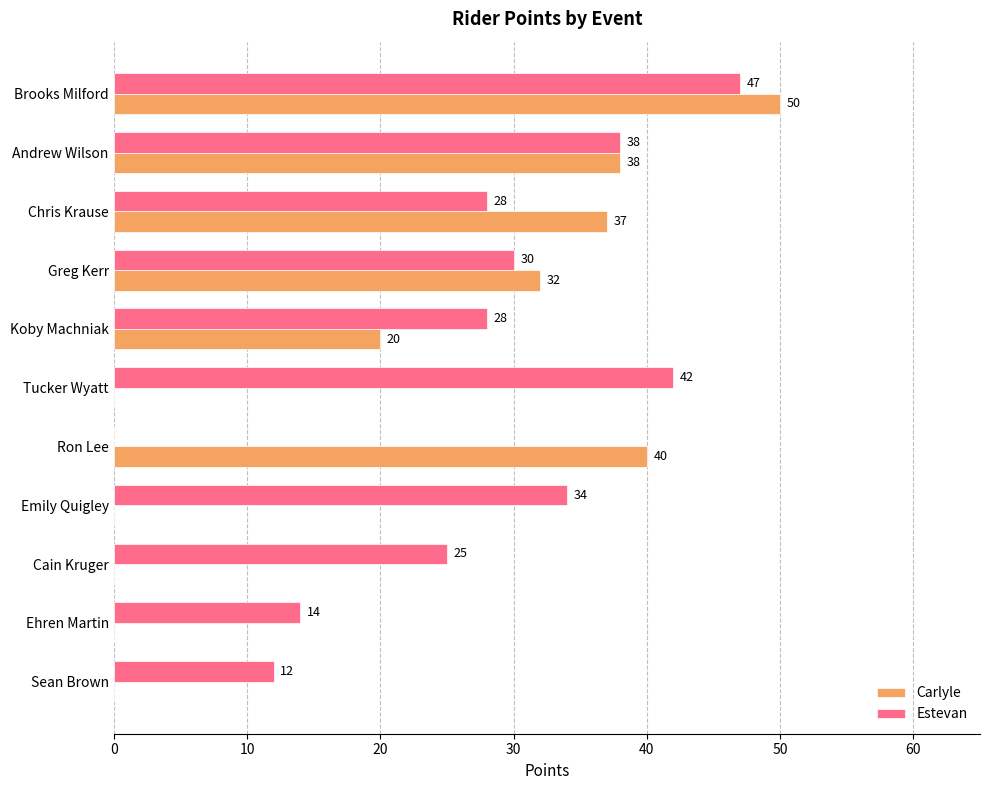

Which series has the largest total across all categories?

Estevan